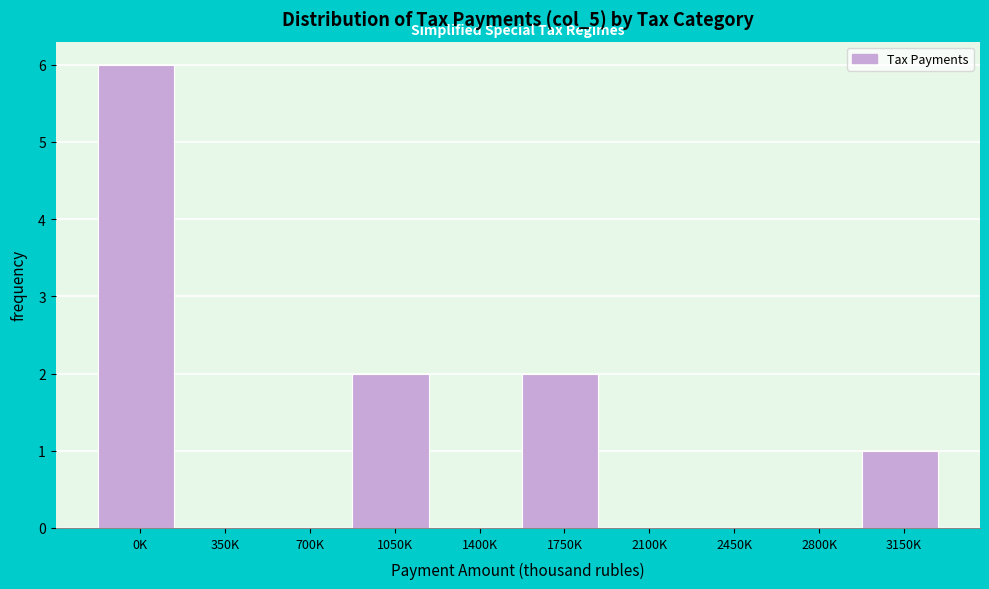

Reading right to left, what are all the values shown in this chart?

3150K=1	2800K=0	2450K=0	2100K=0	1750K=2	1400K=0	1050K=2	700K=0	350K=0	0K=6